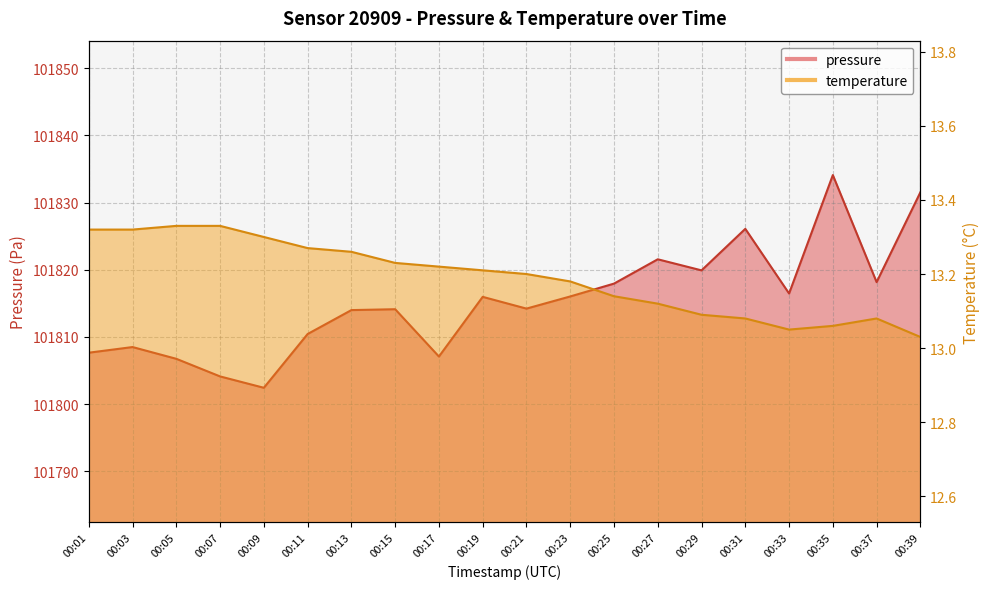

What is the value of the temperature point at the 10th from the left?

13.2